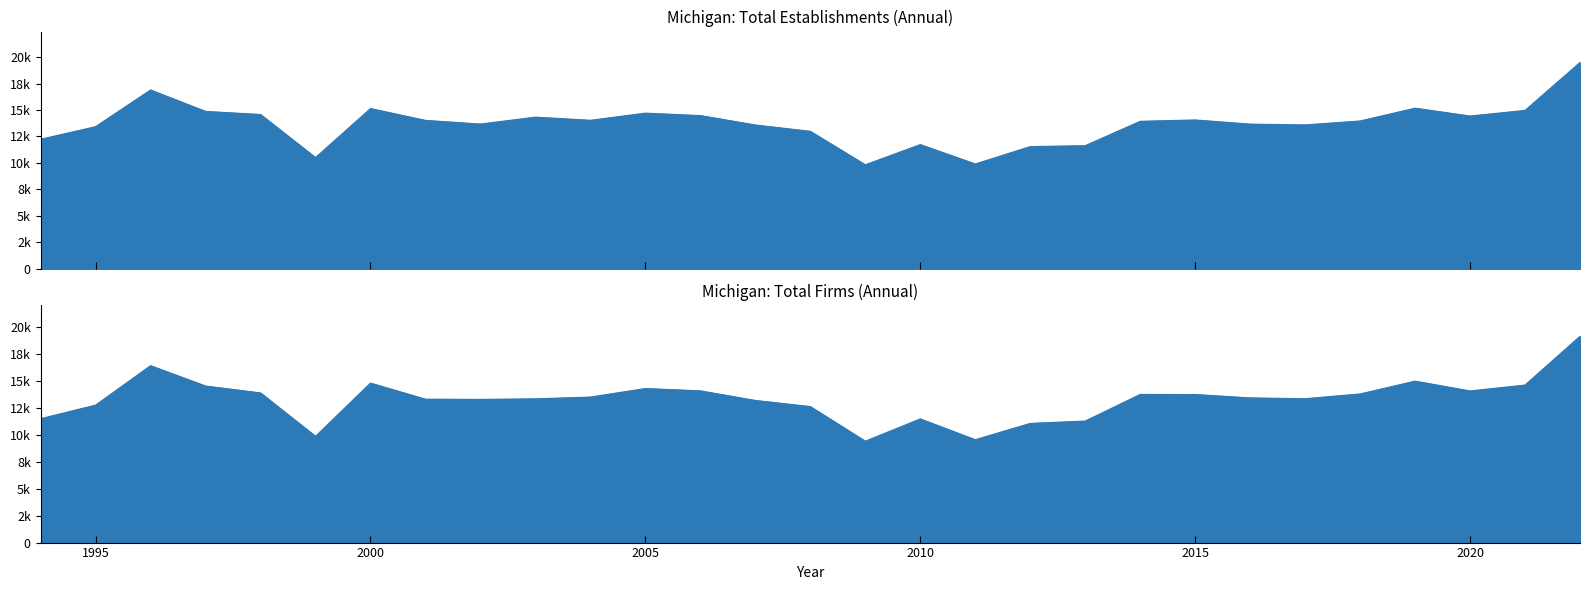

Between 1998 and 2010, which is larger?

1998